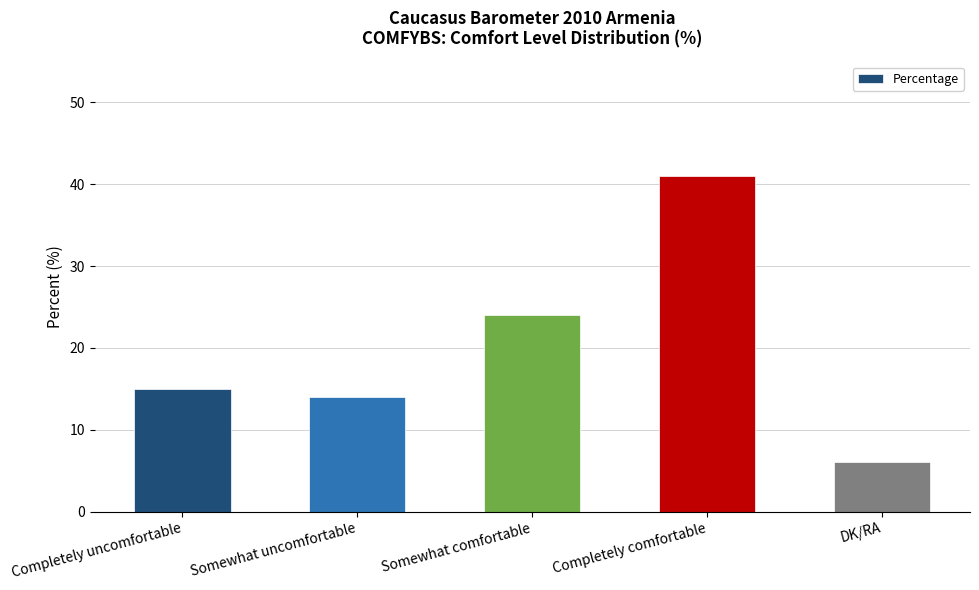

Read the value at Somewhat uncomfortable, to the nearest 5.

15